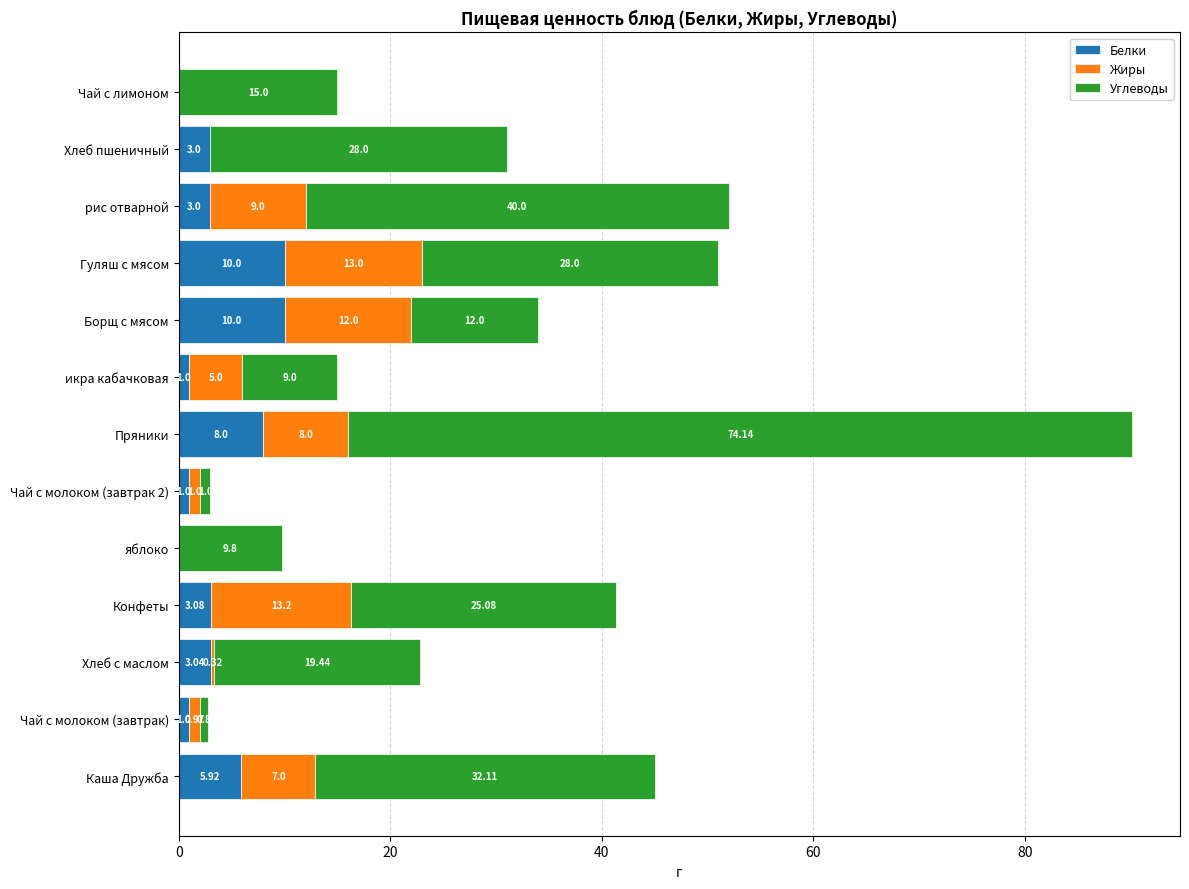

What is the total value across all series at яблоко?

9.8